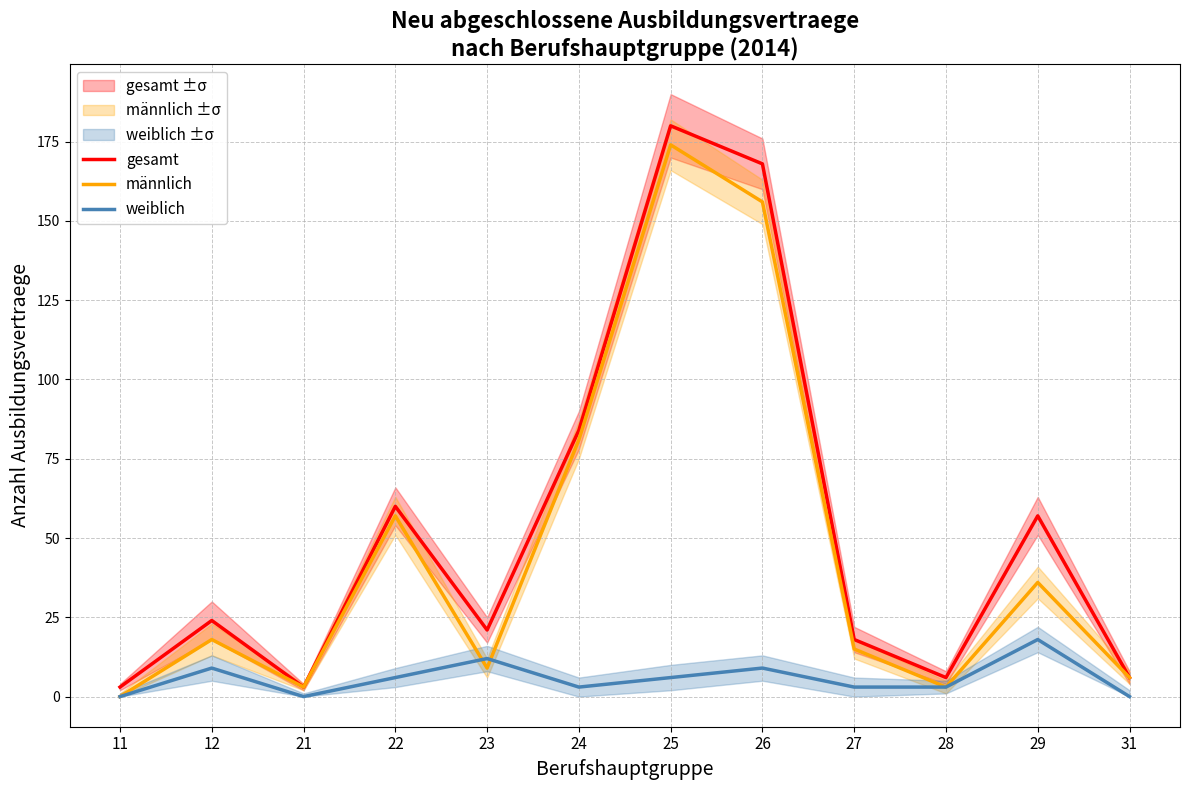

What is the difference between the highest and lowest values at 21?

3